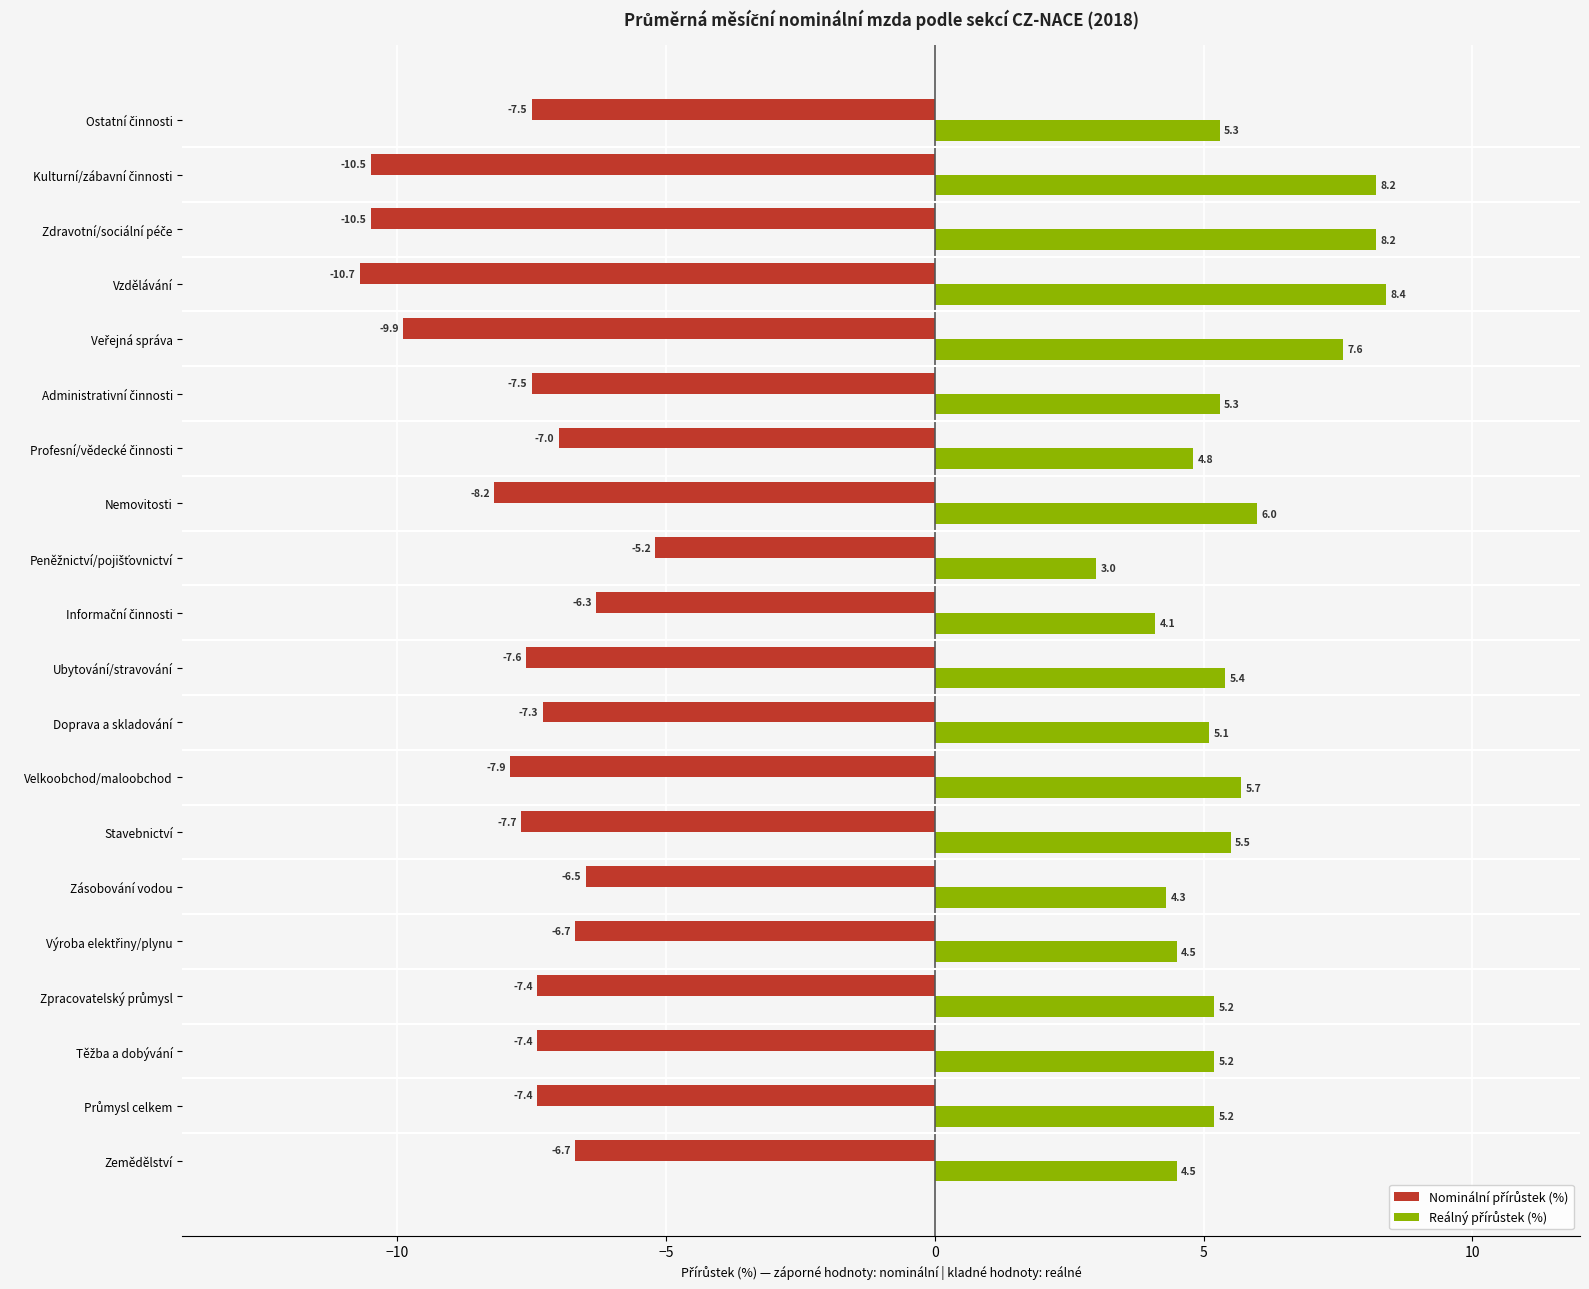

Which category has the highest value across all series?

Vzdělávání